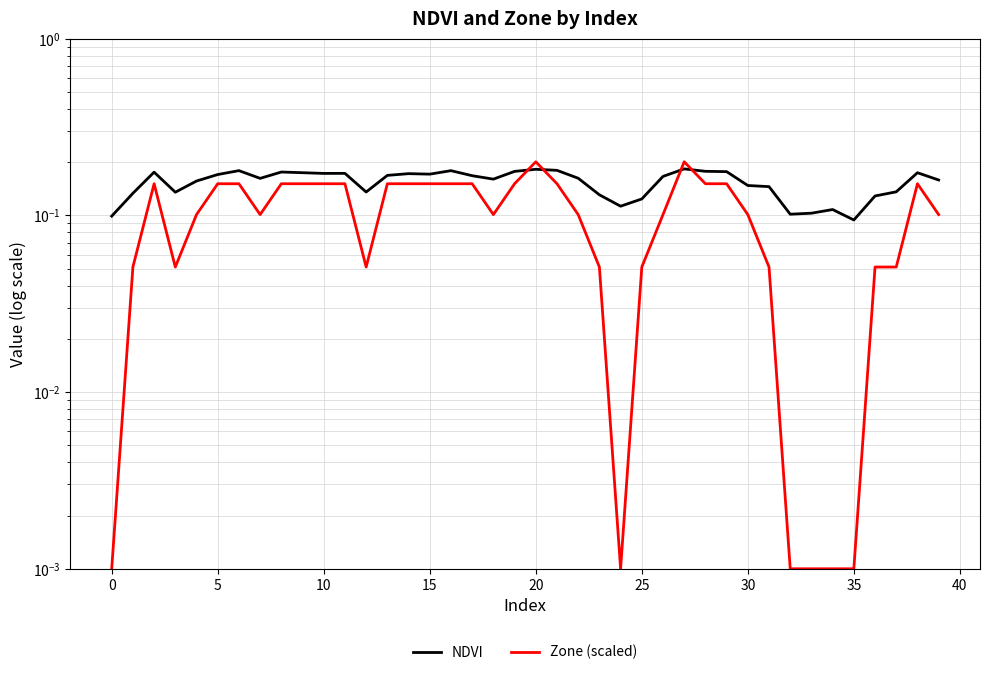

What is the value of the NDVI point at the 29th from the left?

0.2